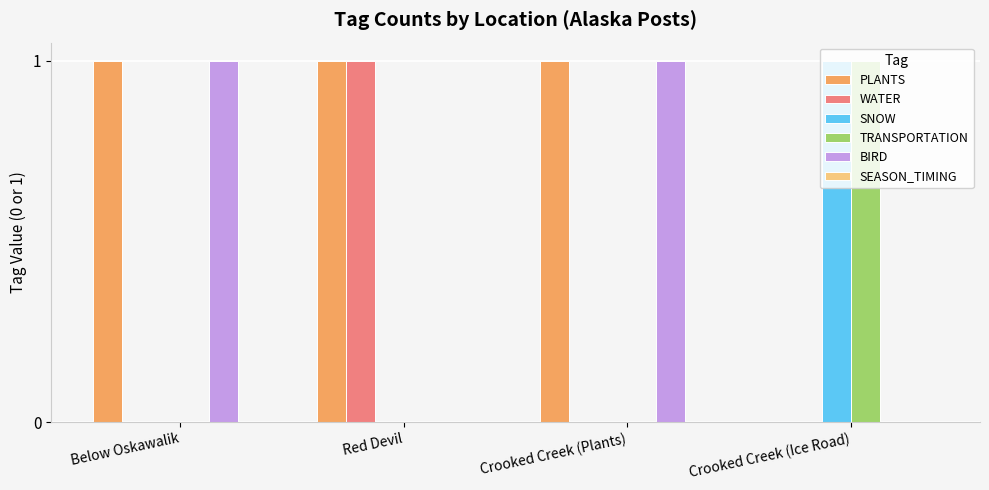

At which label does SNOW reach its peak?

Crooked Creek (Ice Road)